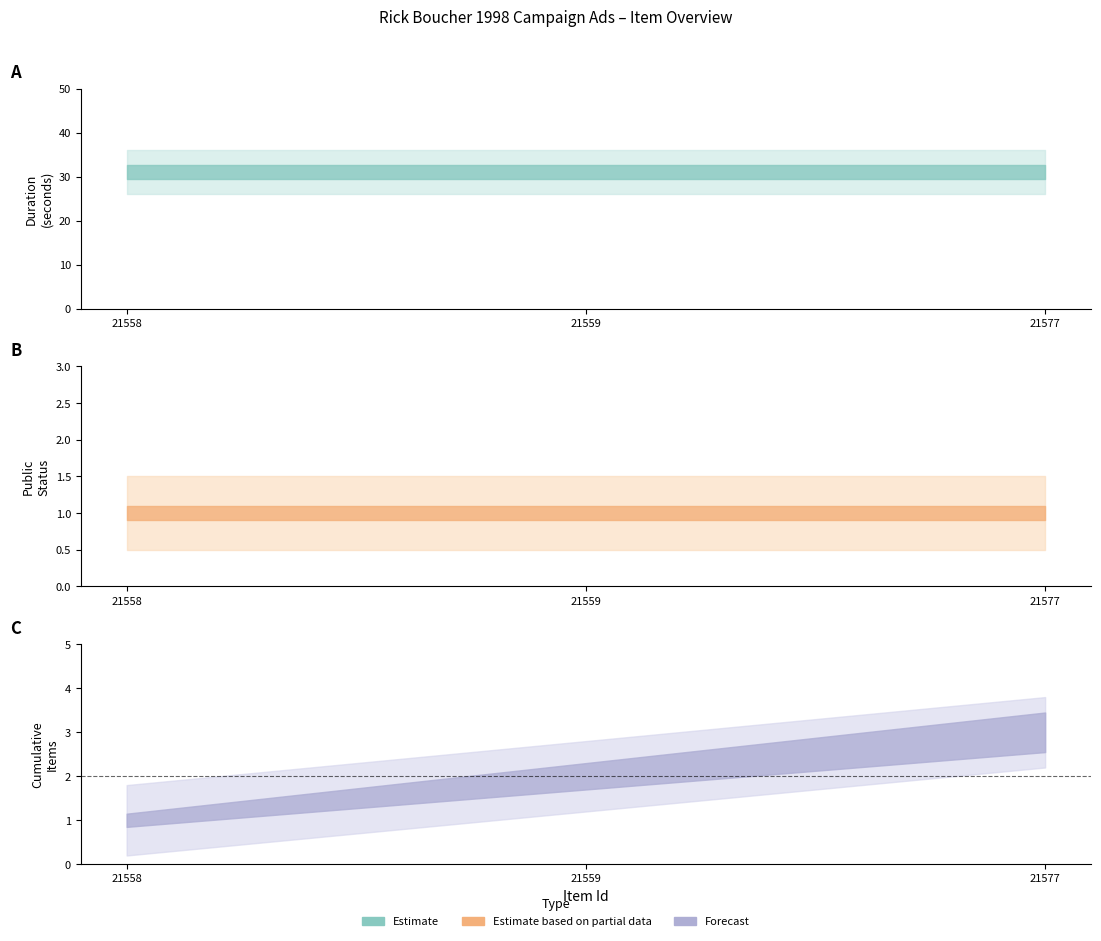

The public series shows 1 at 21558. True or false?

True